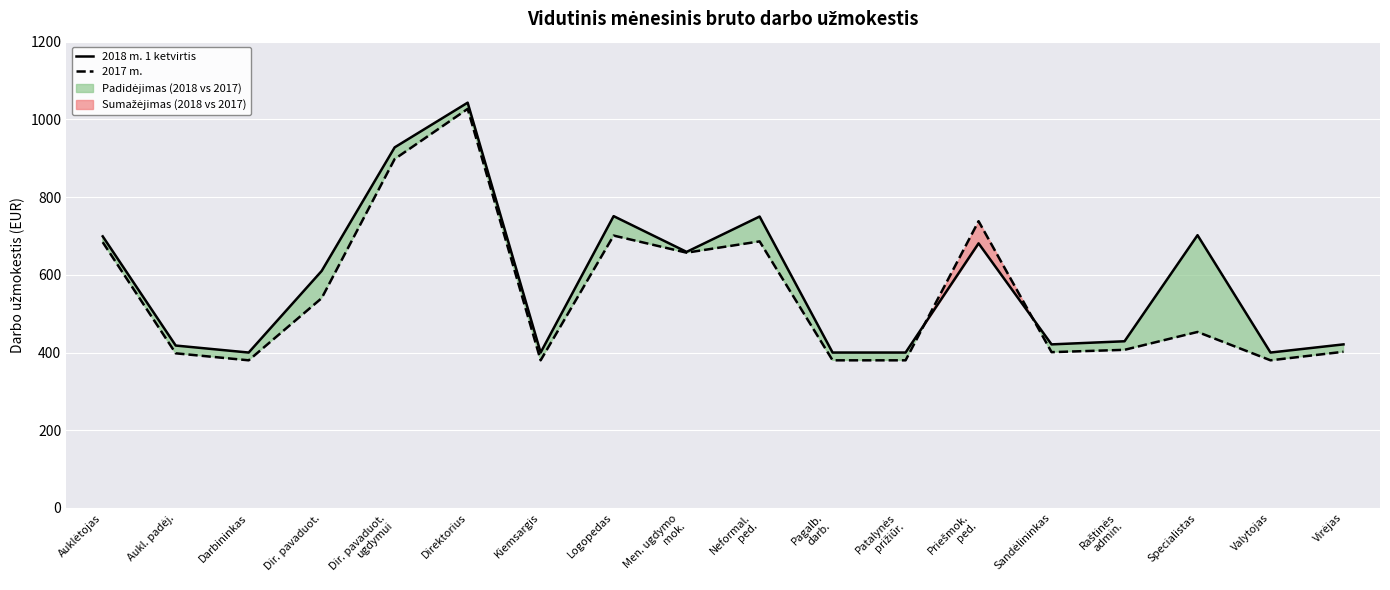

What is the difference between the second highest and minimum values in the 2018 m. 1 ketvirtis series?

528